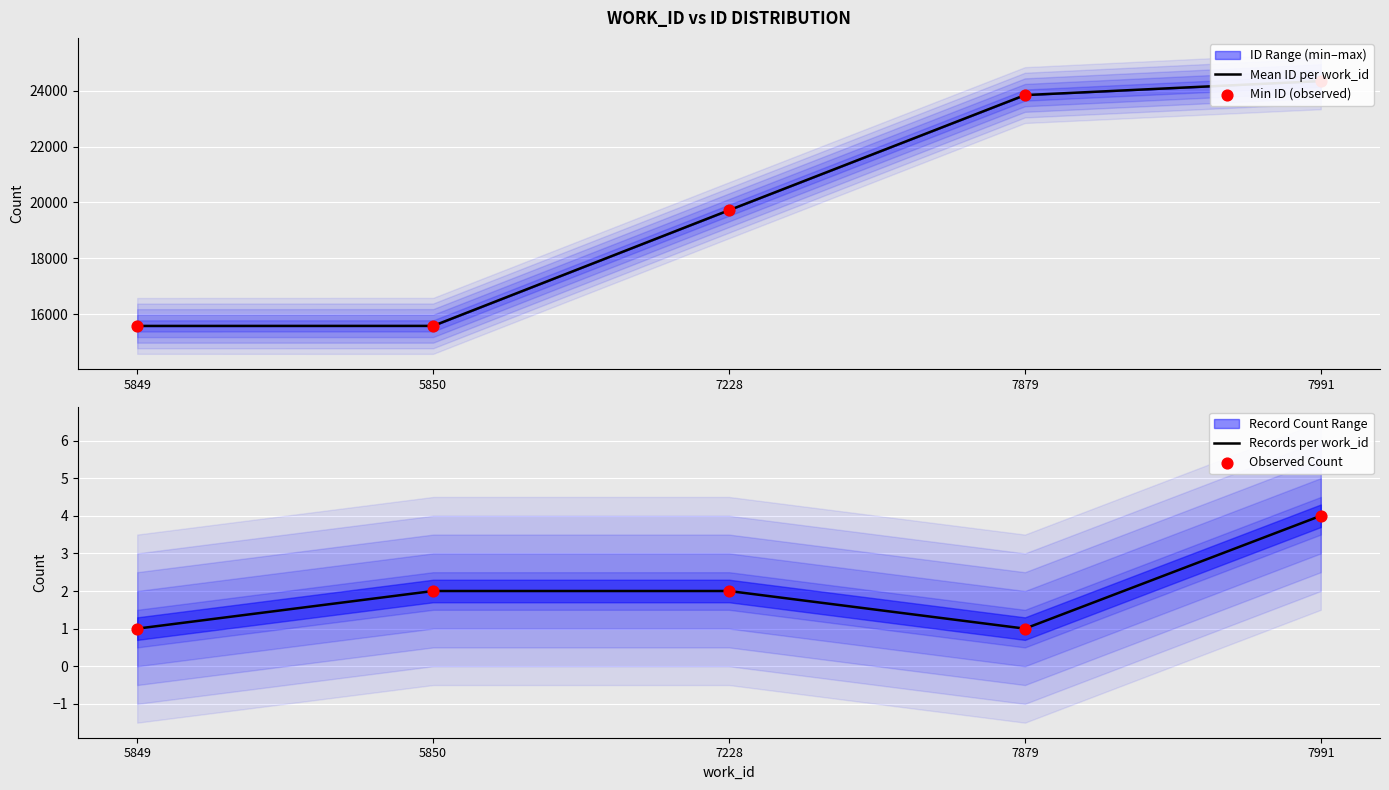

What is the total value across all series at 7991?

48693.5